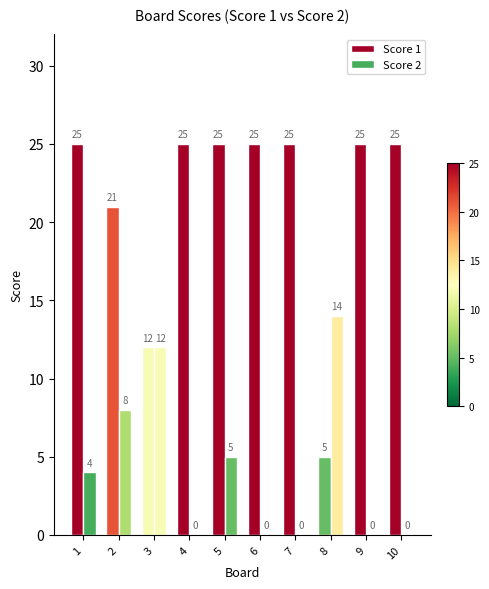

How many positive values does the Score 2 series have?

5